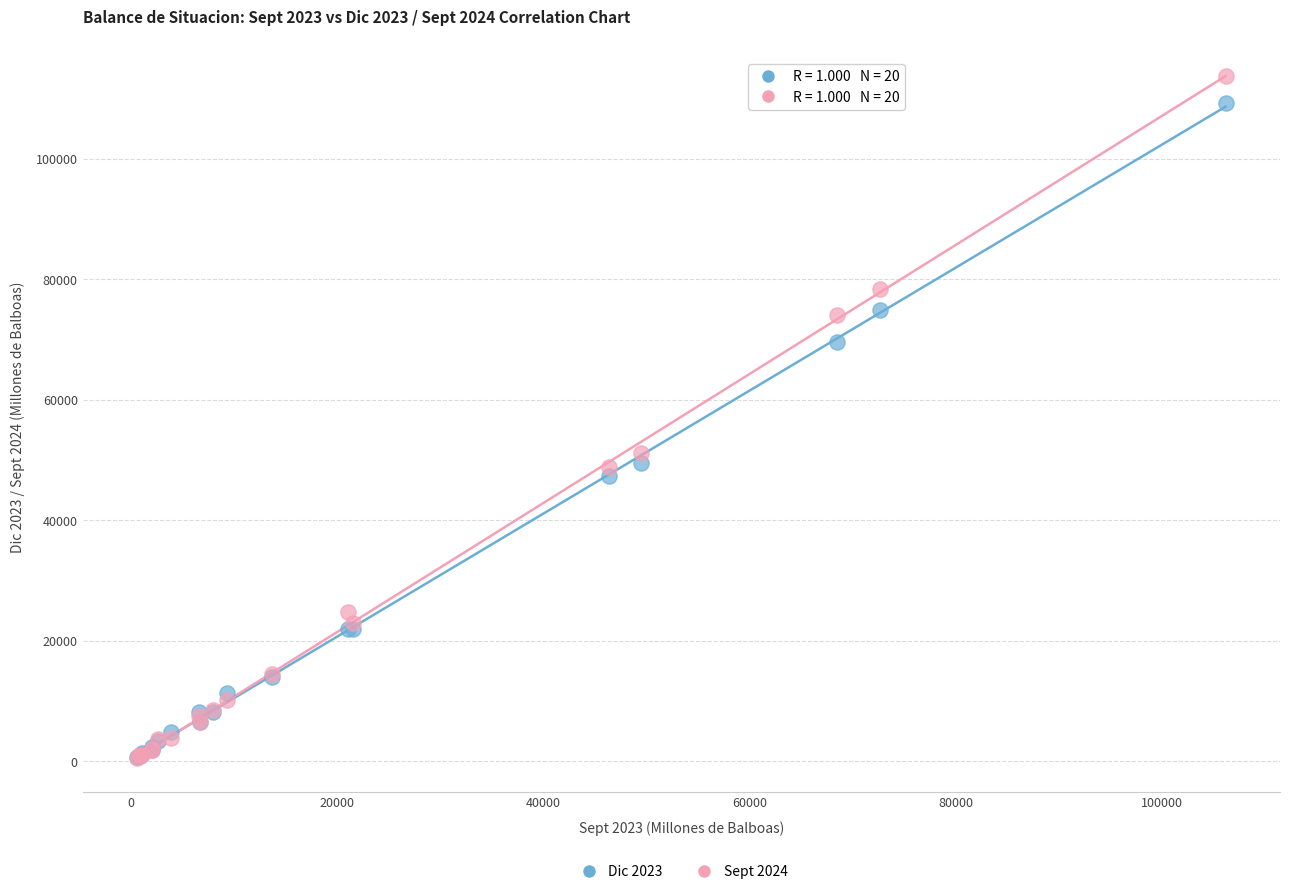

What are all the series names shown in the legend?

Dic 2023, Sept 2024